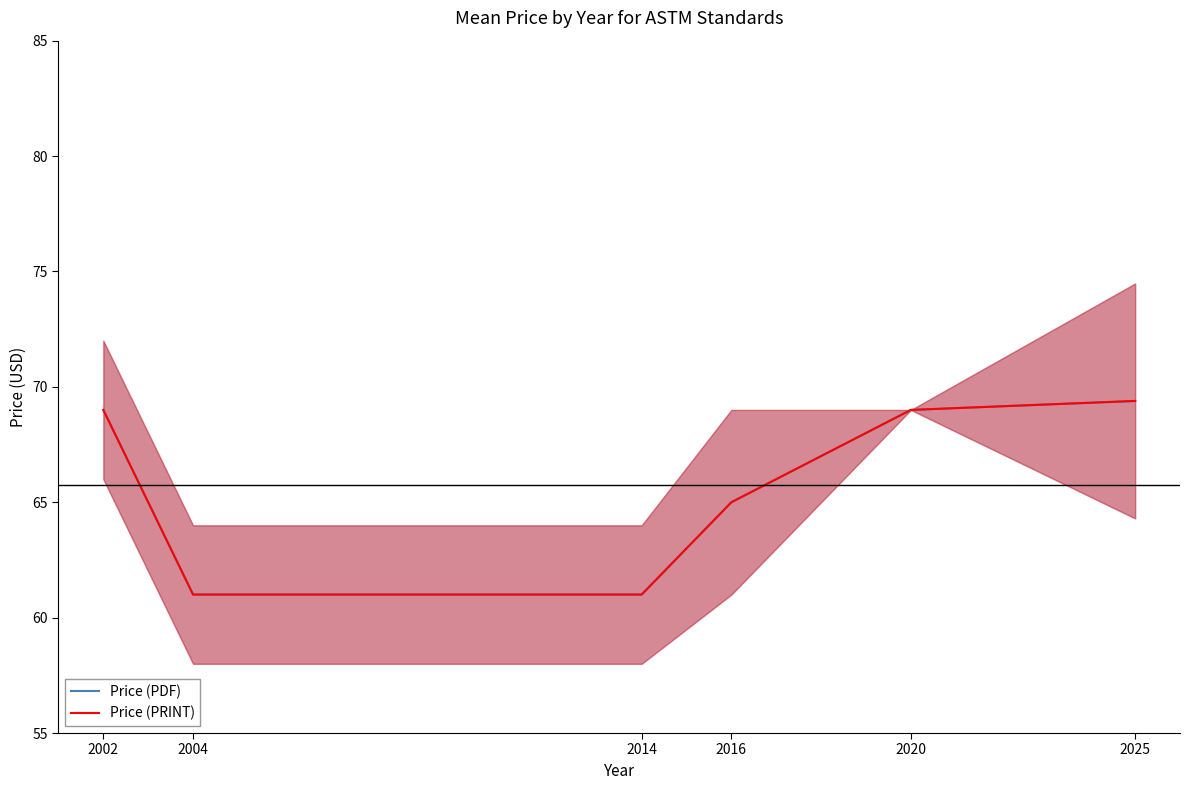

Reading right to left, list all the values displayed in this chart.

Price (PDF): 2025=69.4	2020=69.0	2016=65.0	2014=61.0	2004=61.0	2002=69.0
Price (PRINT): 2025=69.4	2020=69.0	2016=65.0	2014=61.0	2004=61.0	2002=69.0